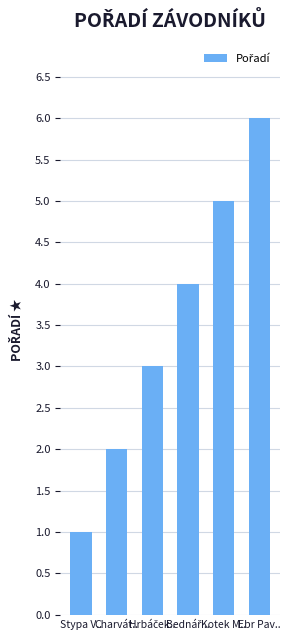

How many data points are less than 4?

3